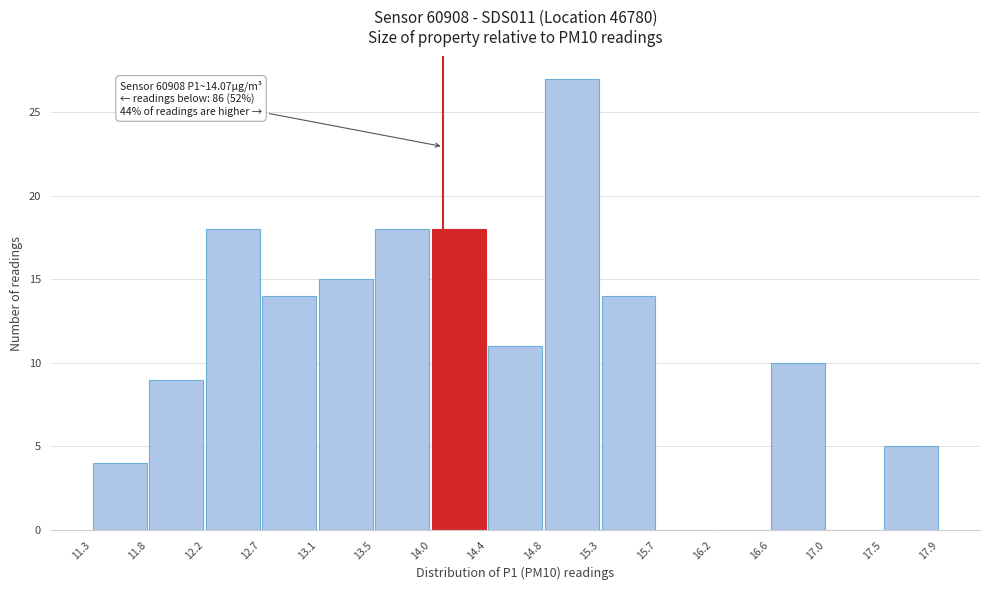

Which range on the x-axis has the tallest bar?

14.8 to 15.3